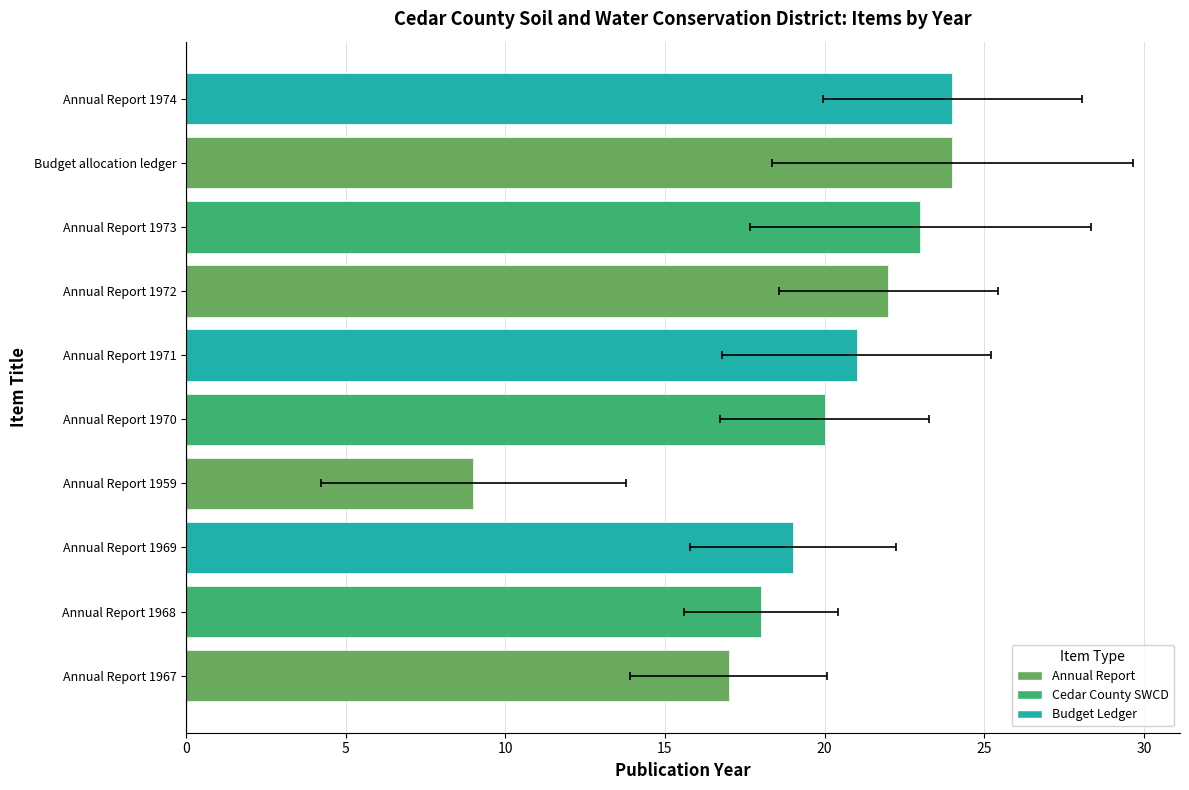

What is the approximate value at 8, to the nearest 5?

25